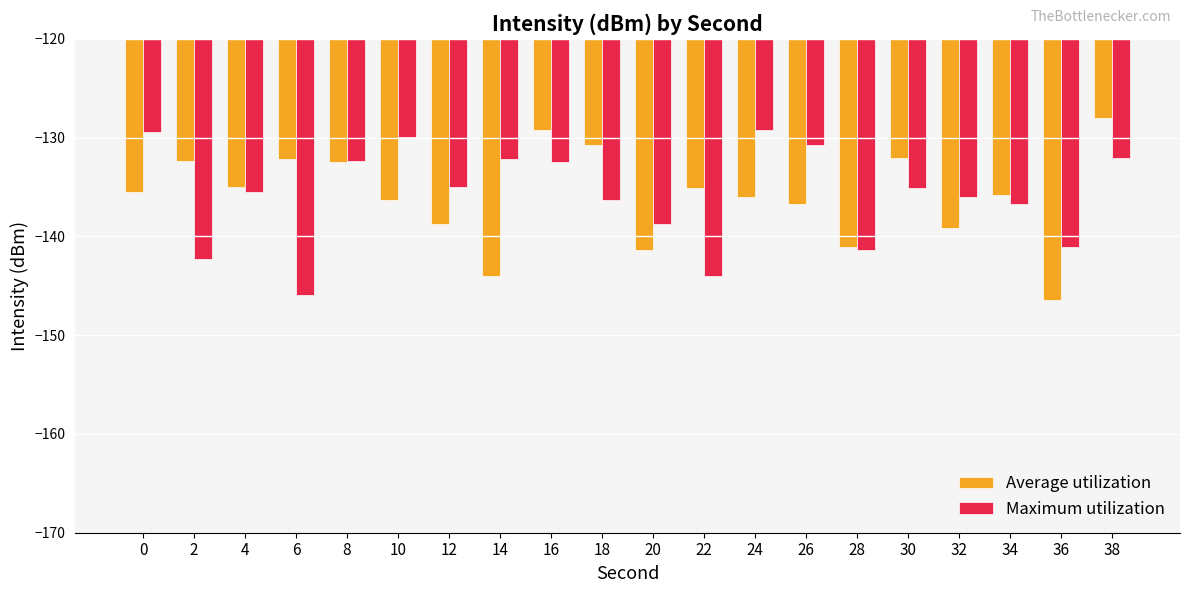

Is the value of Maximum utilization at 26 greater than the value of Average utilization at 28?

Yes